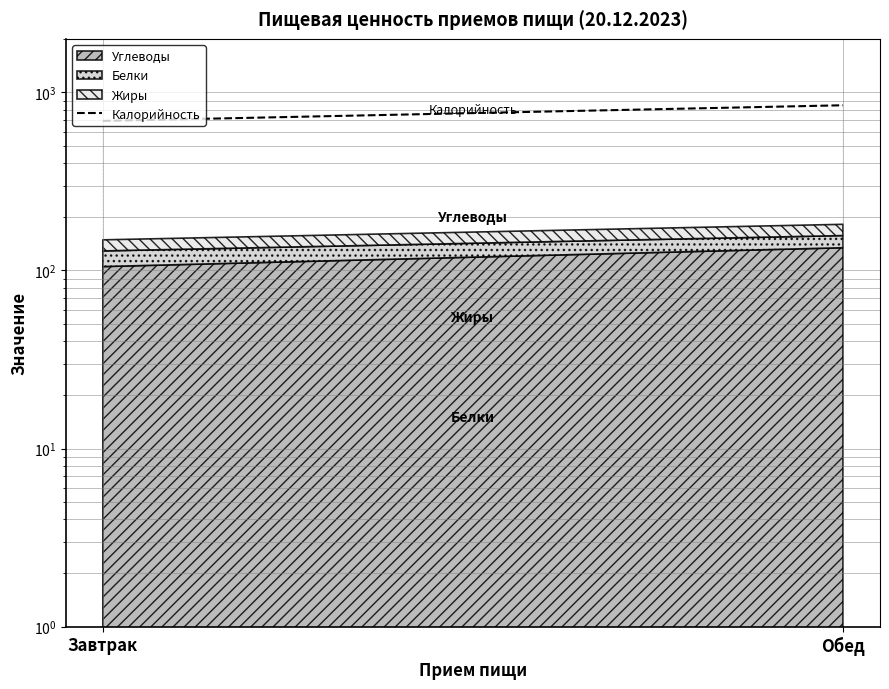

What is the label of the 1st point from the left?

Завтрак